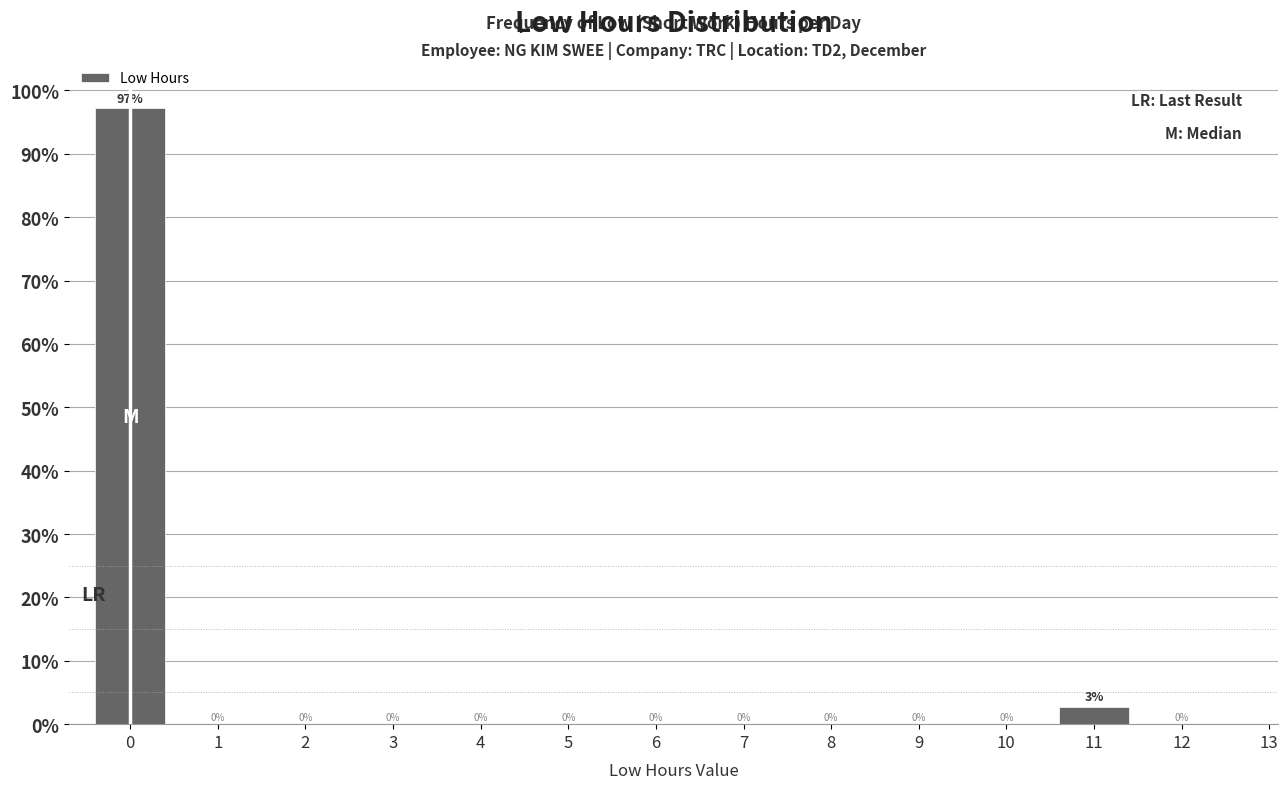

At which label is the value closest to 48?

11